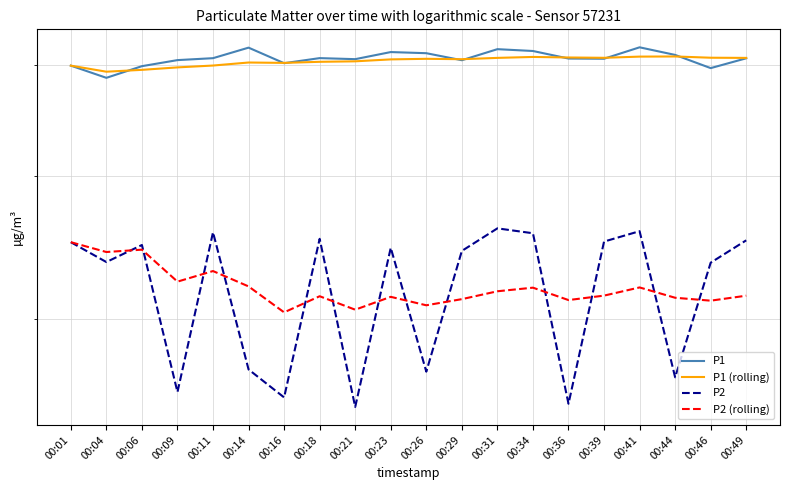

Which series has the largest total across all categories?

P1